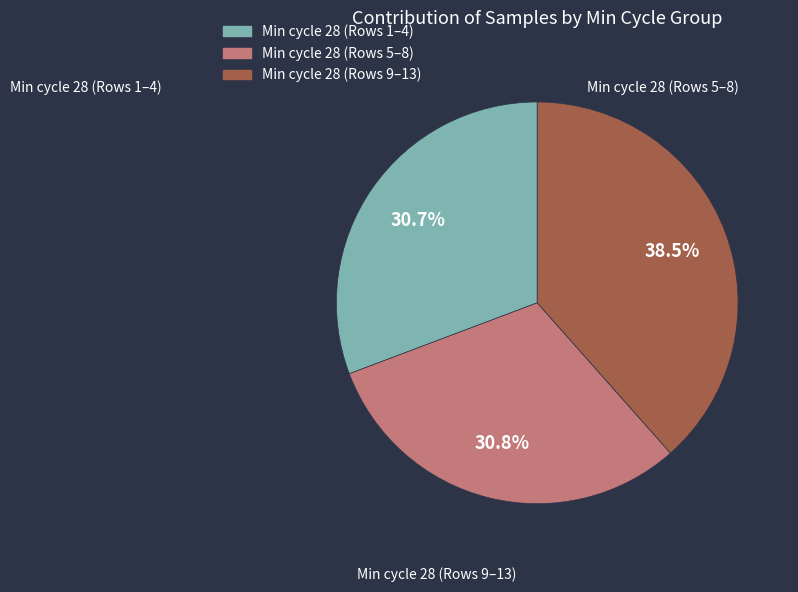

Is there a majority slice in this chart?

No